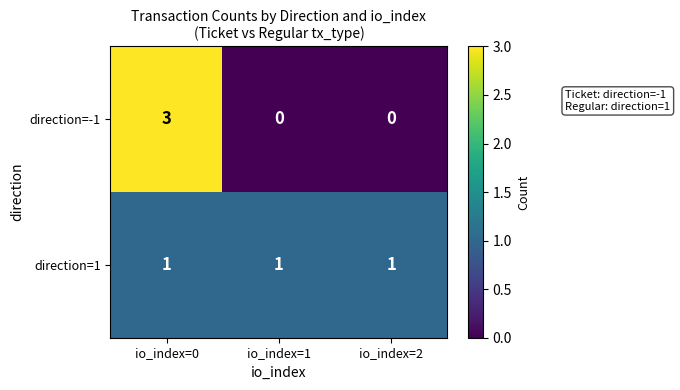

The value of direction=1 at io_index=2 is 1. True or false?

True